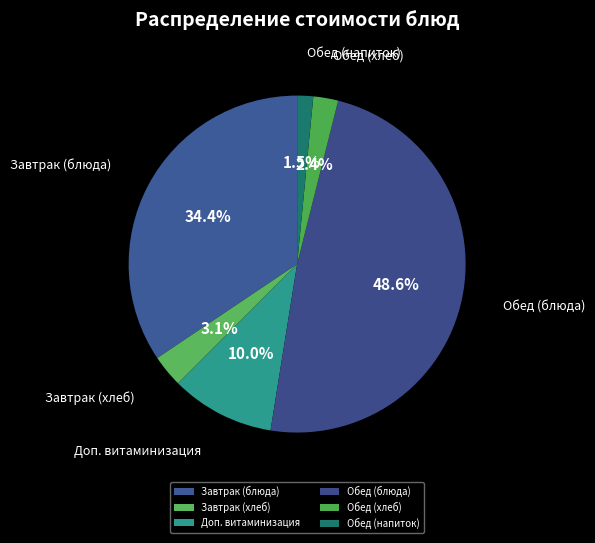

To the nearest percent, what is the difference between the largest and smallest slice percentages?

47%